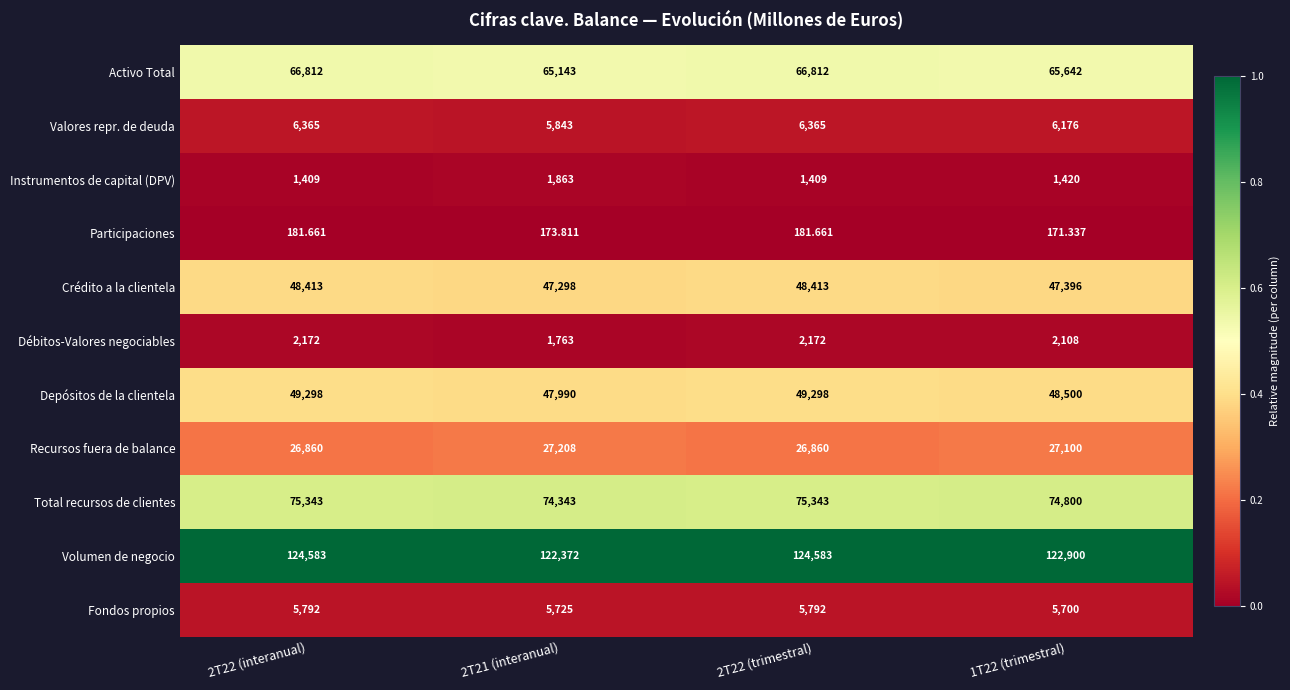

Between 2T21 (interanual) and 1T22 (trimestral), which series saw the biggest shift?

Volumen de negocio